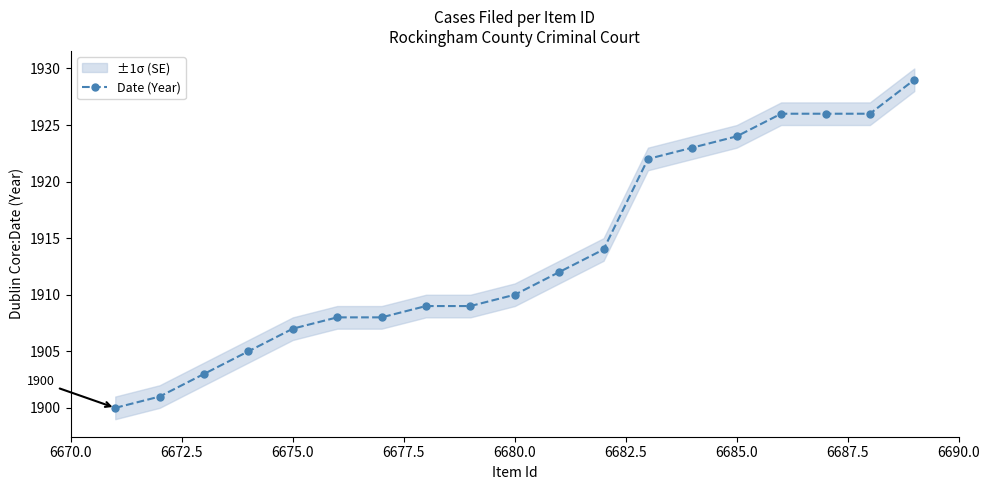

What is the value of the 16th point from the left?

1926